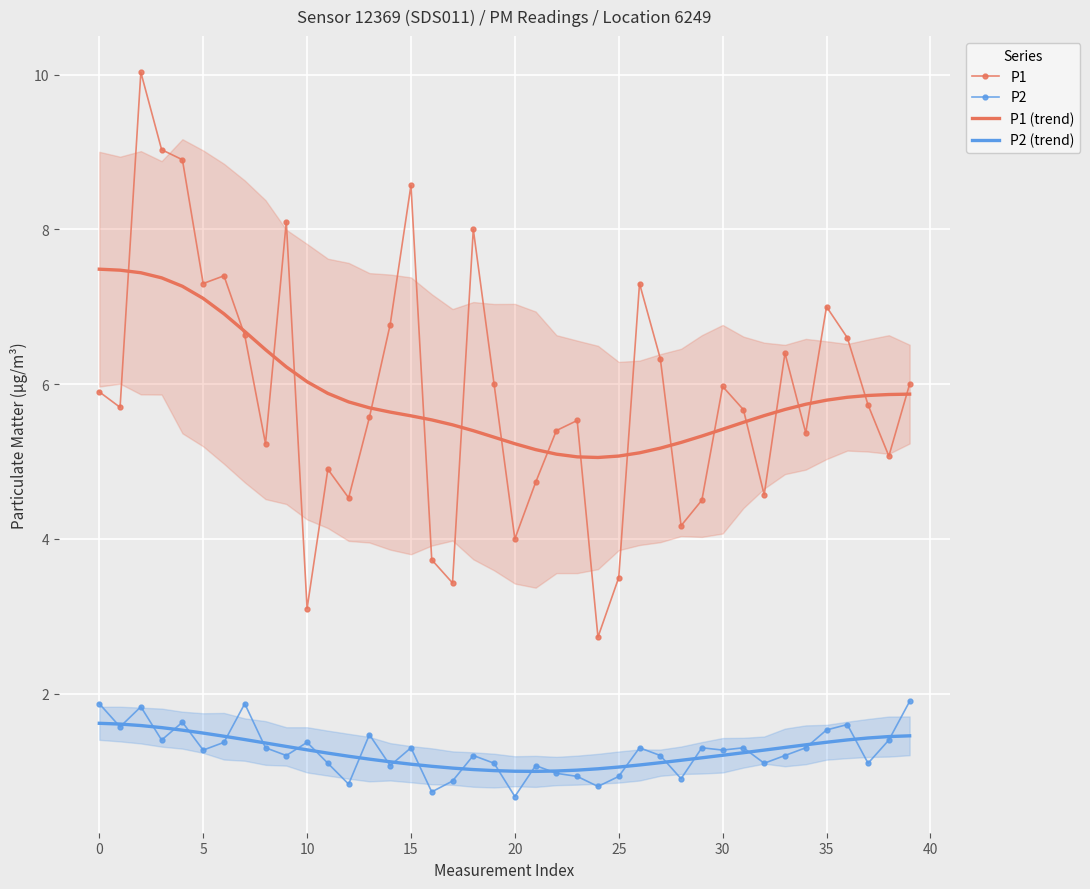

How many series are shown in this chart?

4